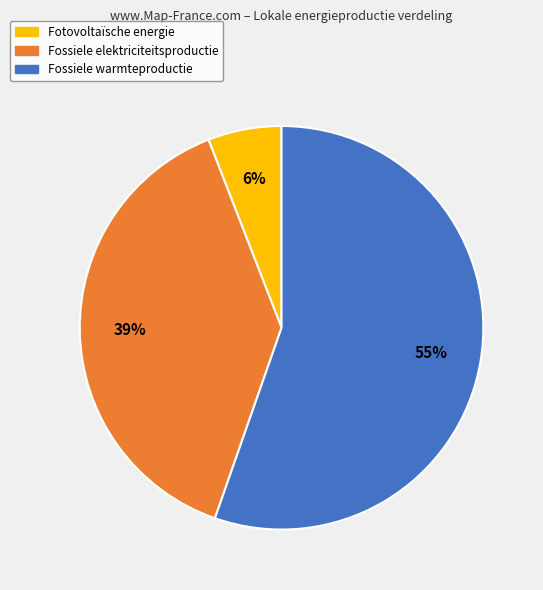

Which category has the biggest portion of the pie?

Fossiele warmteproductie